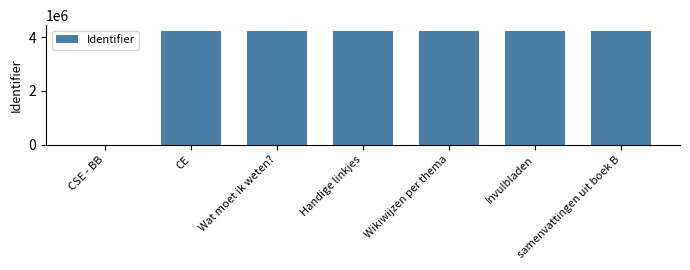

What is the ratio of the value at CE to the value at Wikiwijzen per thema?

1.0